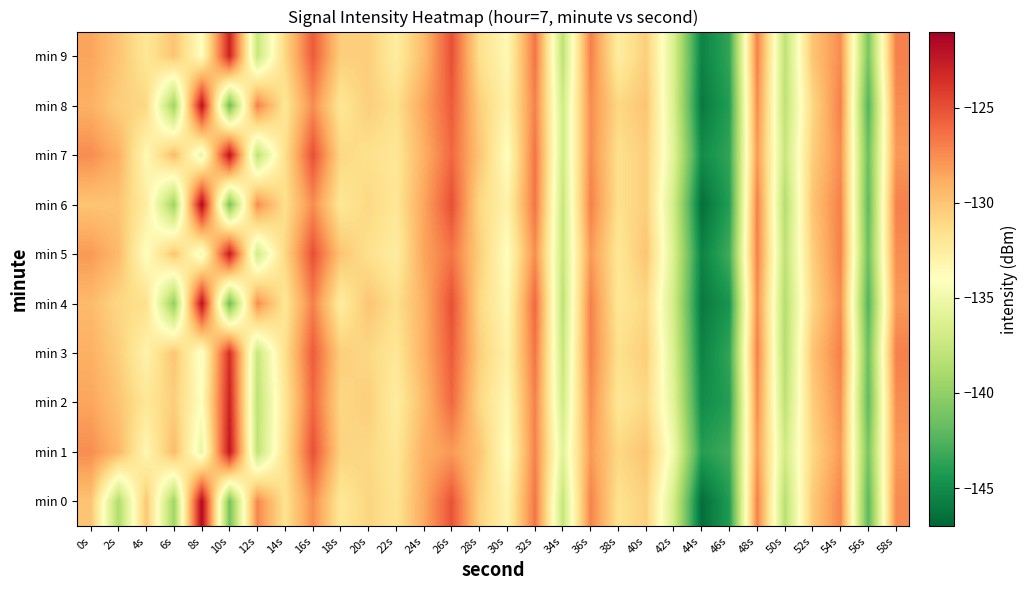

What is the maximum value shown in the chart?

-121.5